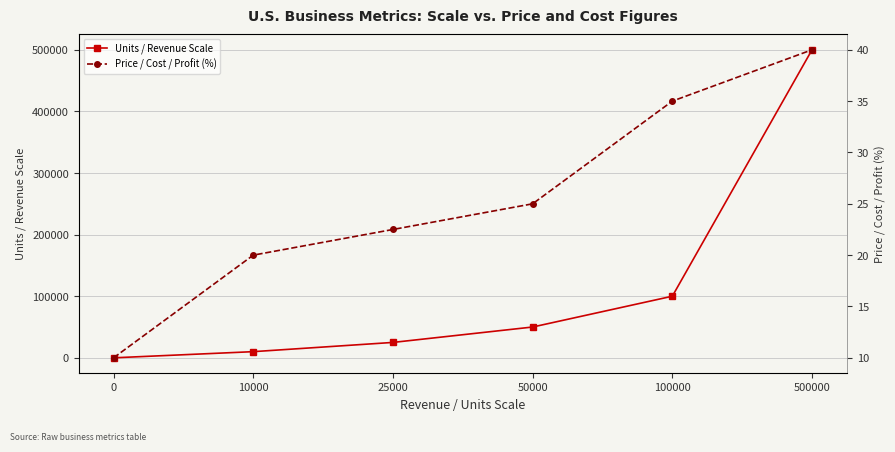

Is this an area chart (filled region under the line)?

No